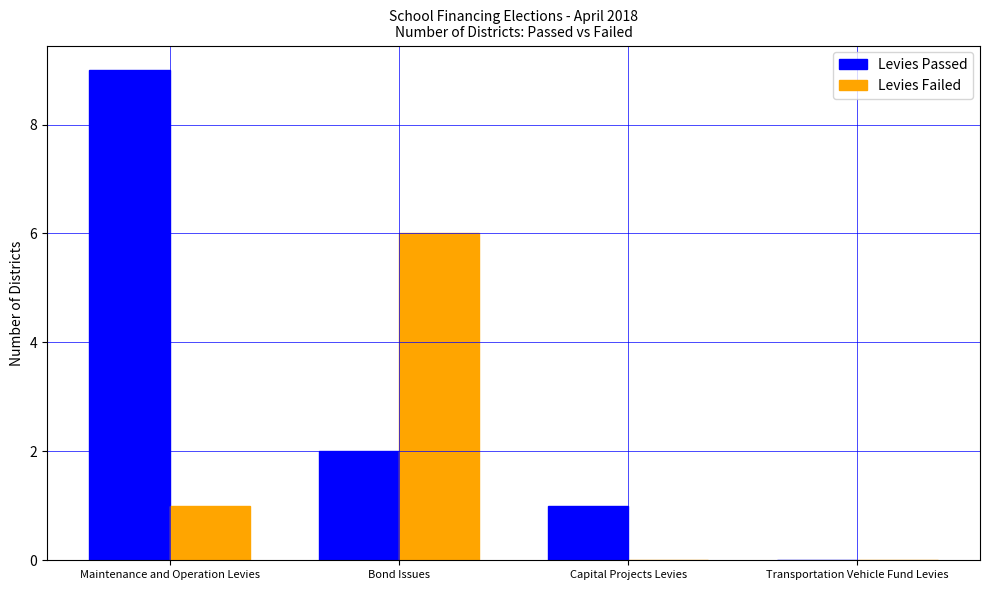

What is the approximate value of Levies Failed at Bond Issues?

6